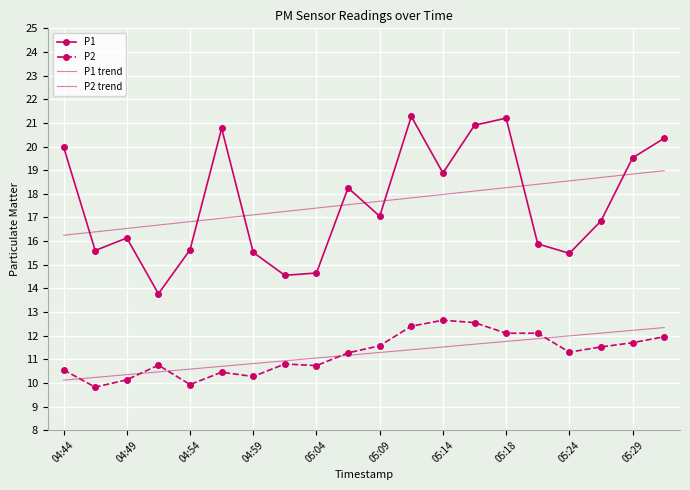

What is the smallest value displayed?

9.8